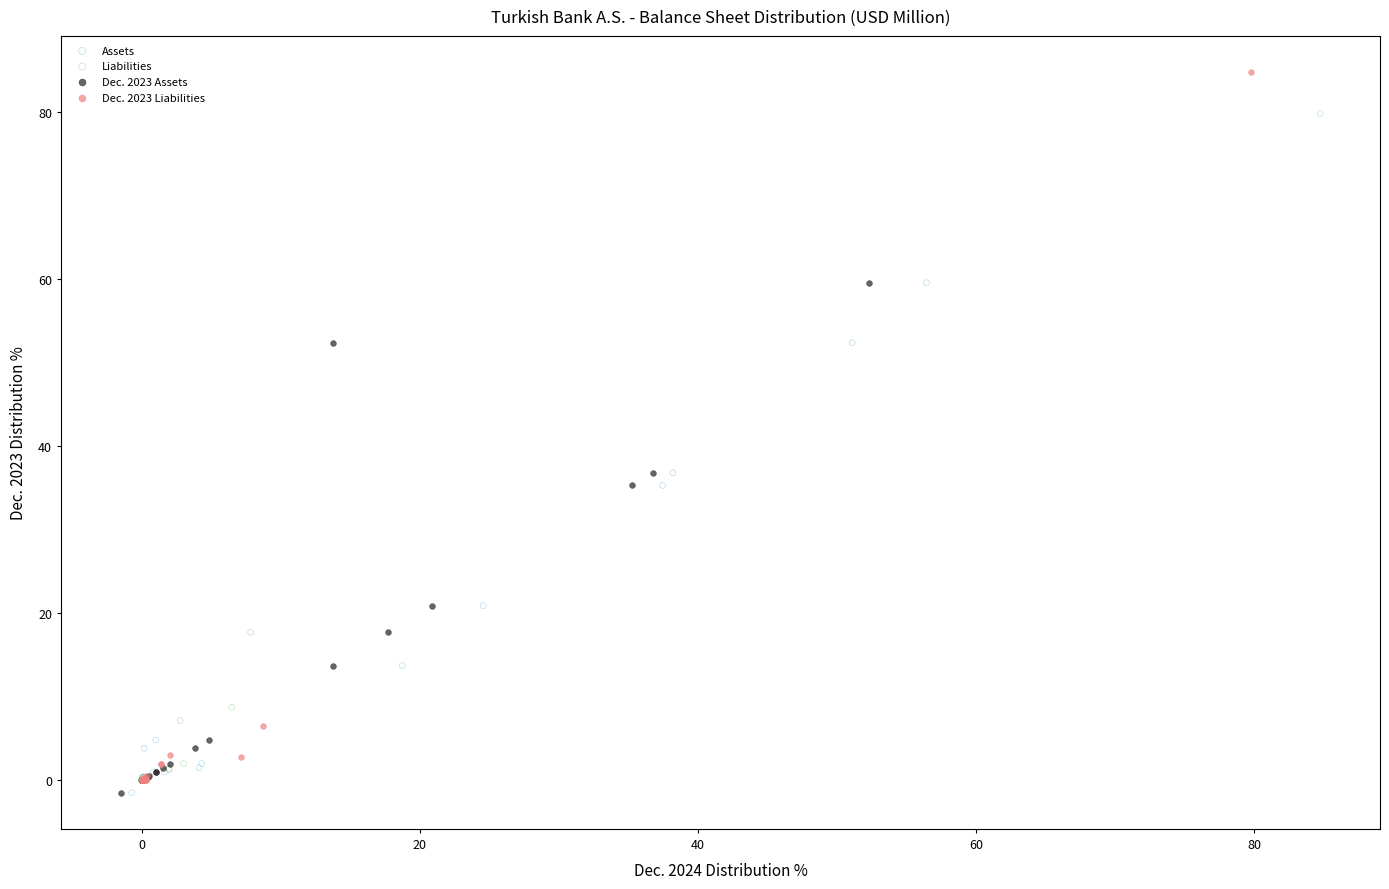

Which series has the widest spread of Y values?

Dec. 2023 Liabilities